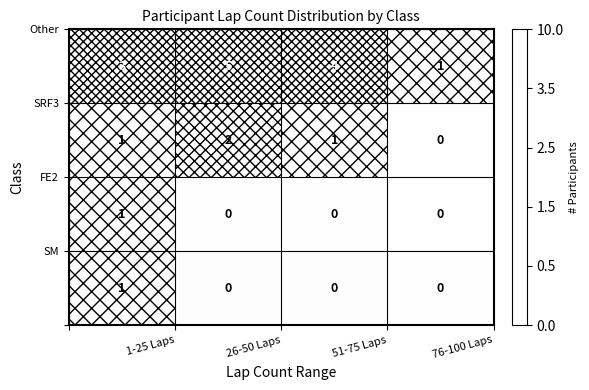

What is the maximum value shown in the chart?

5